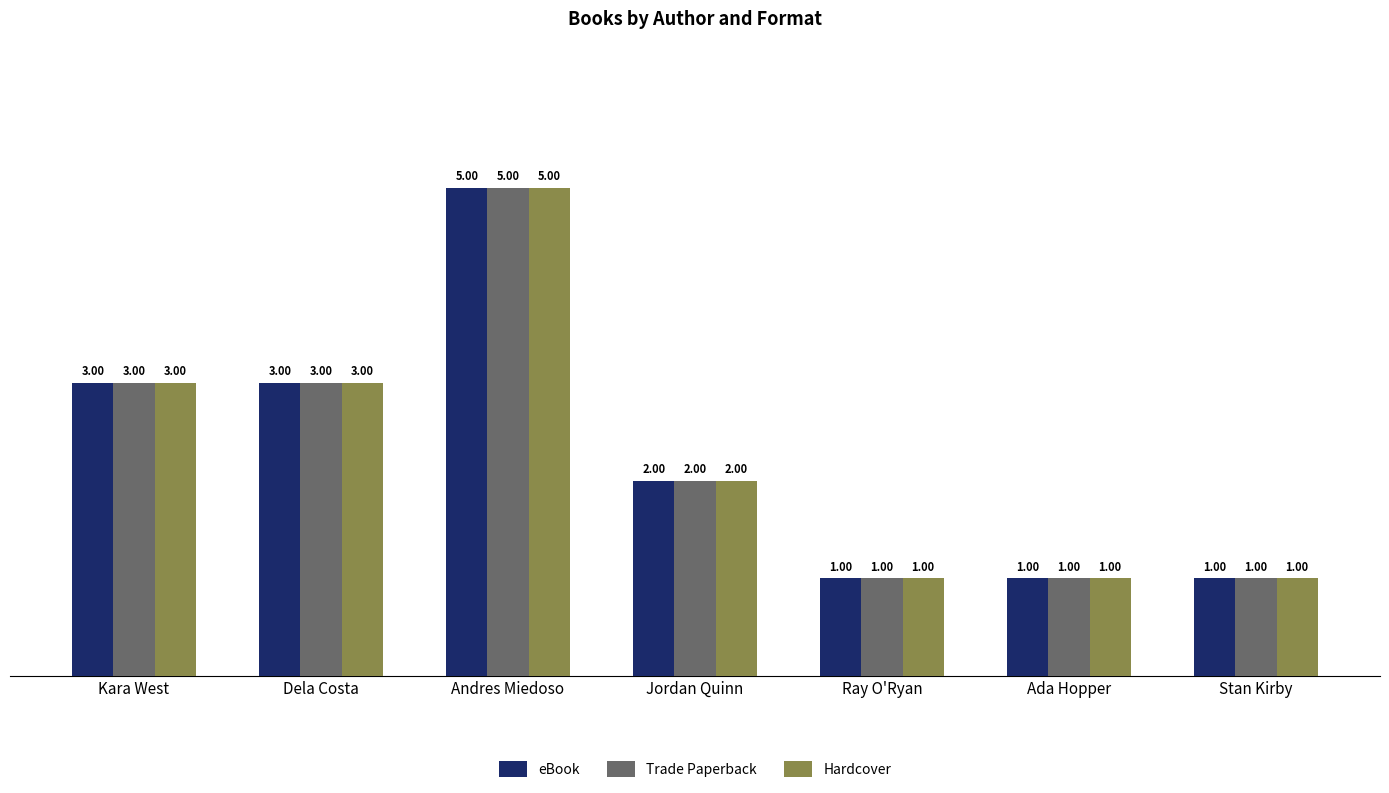

What is the label of the 7th bar from the left?

Stan Kirby